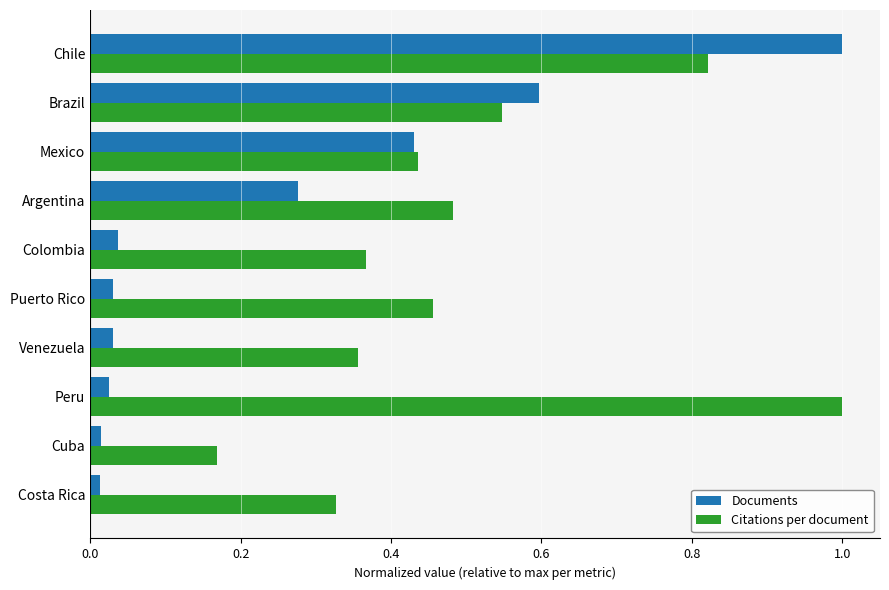

What is the highest value of the Citations per document series?

1.0